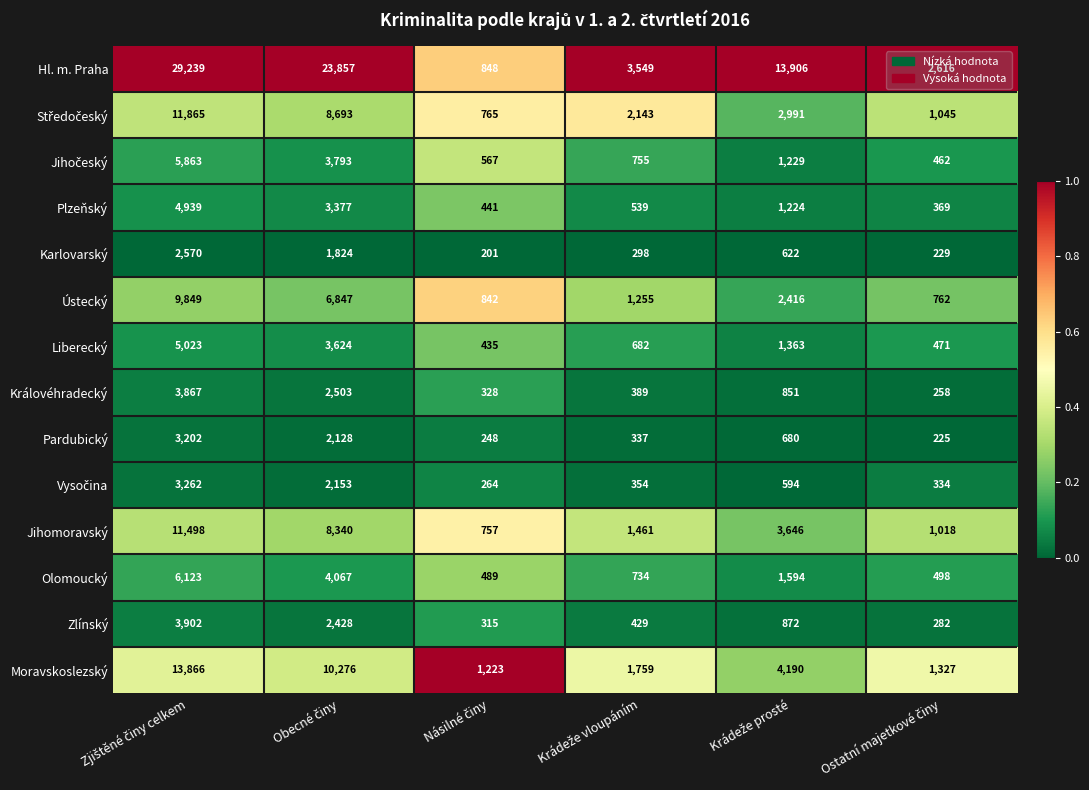

Which series has the largest range (max minus min)?

Hl. m. Praha